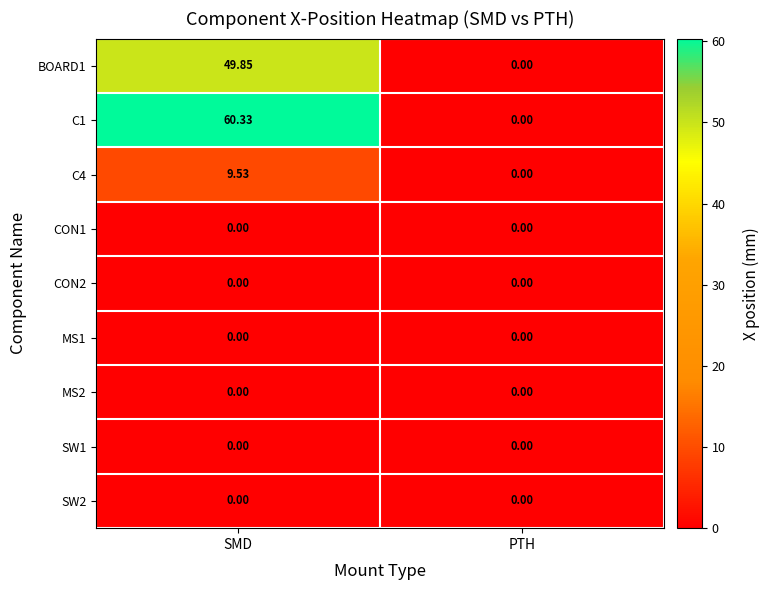

Where does the C1 series first go above 60?

SMD